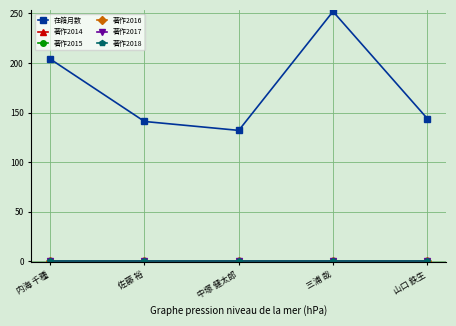

The value of 著作2014 at 中塚 健太郎 is 0. True or false?

True